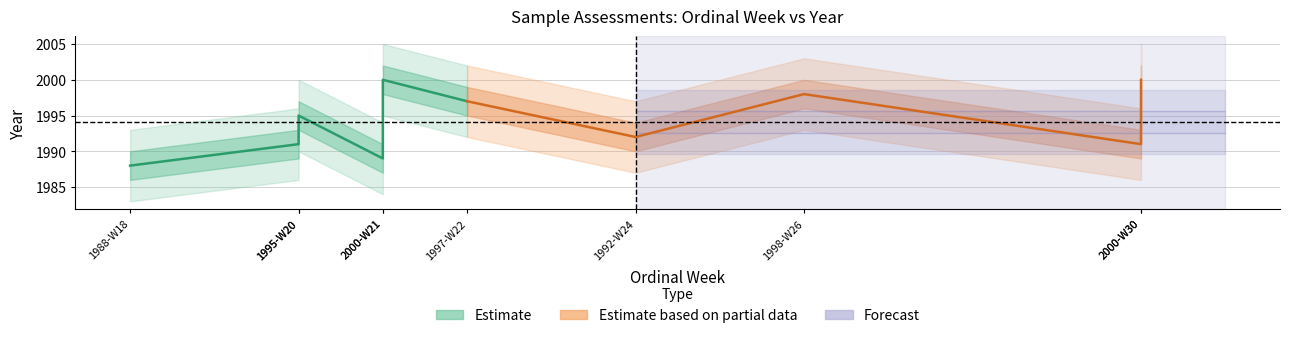

Count the number of data series in this chart.

2